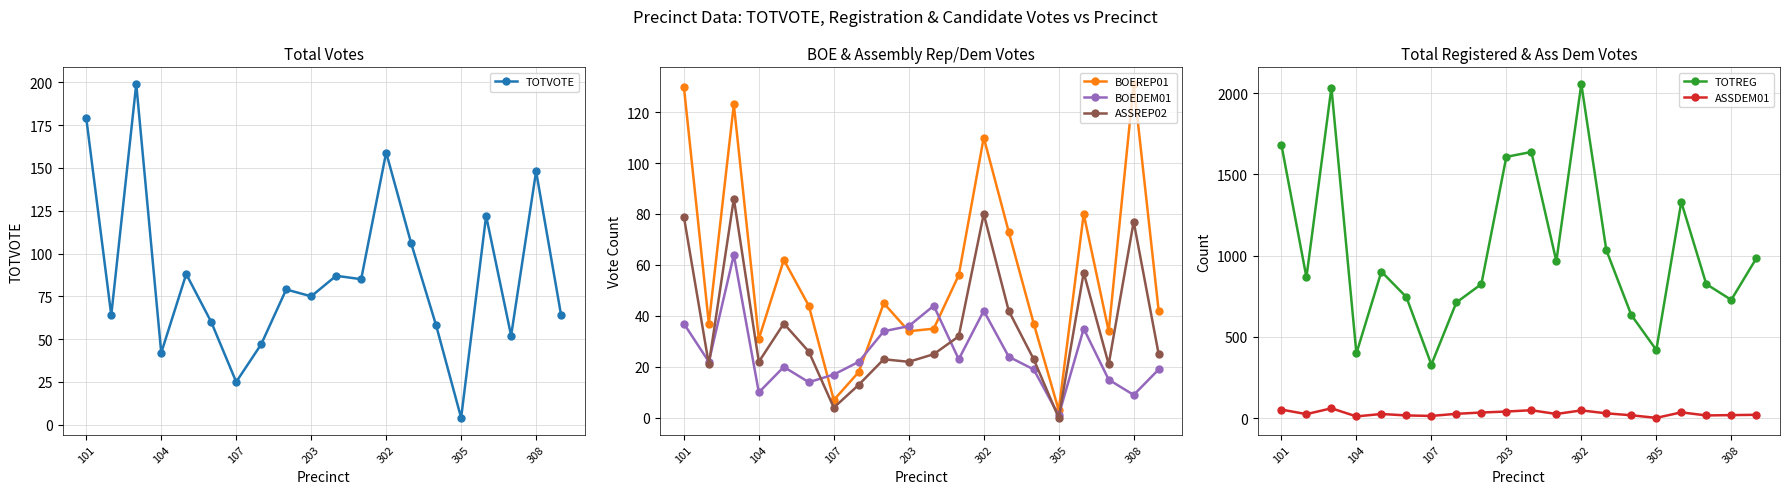

True or false: ASSREP02 has more than 2 interior local peaks.

True